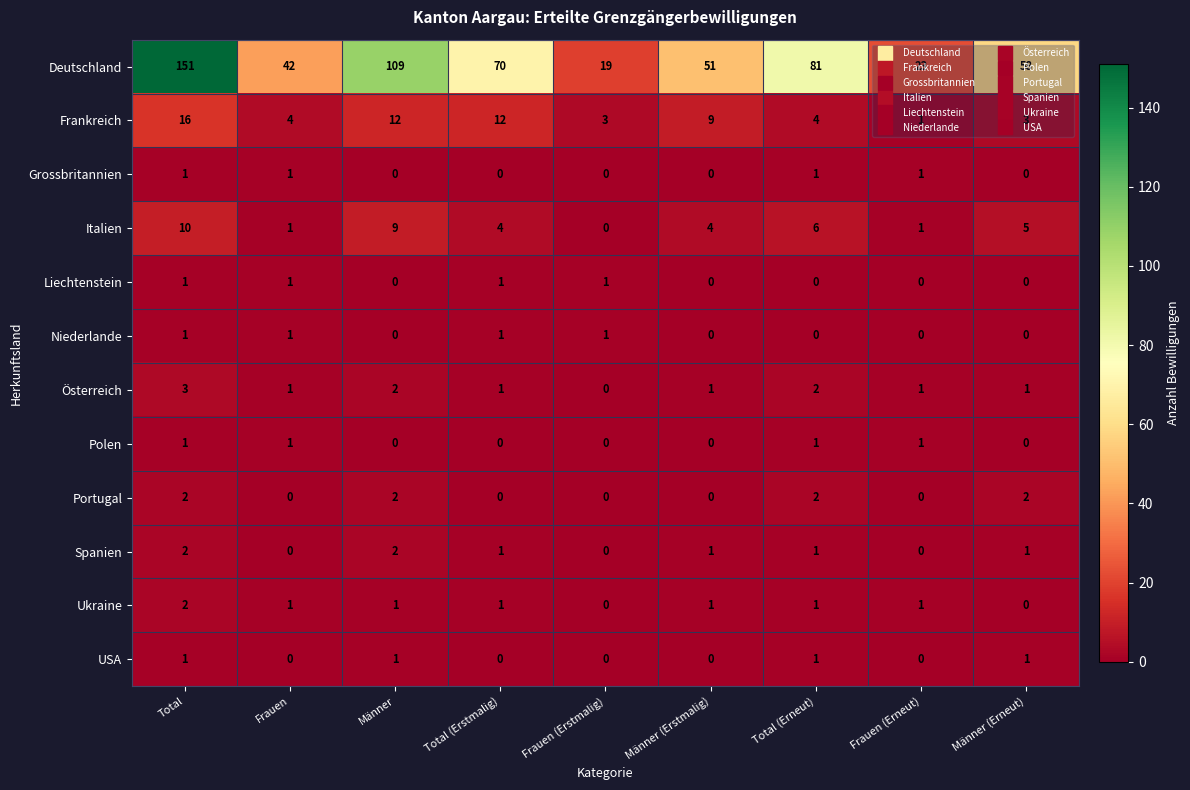

Between Total (Erstmalig) and Frauen (Erneut), which series saw the biggest shift?

Deutschland